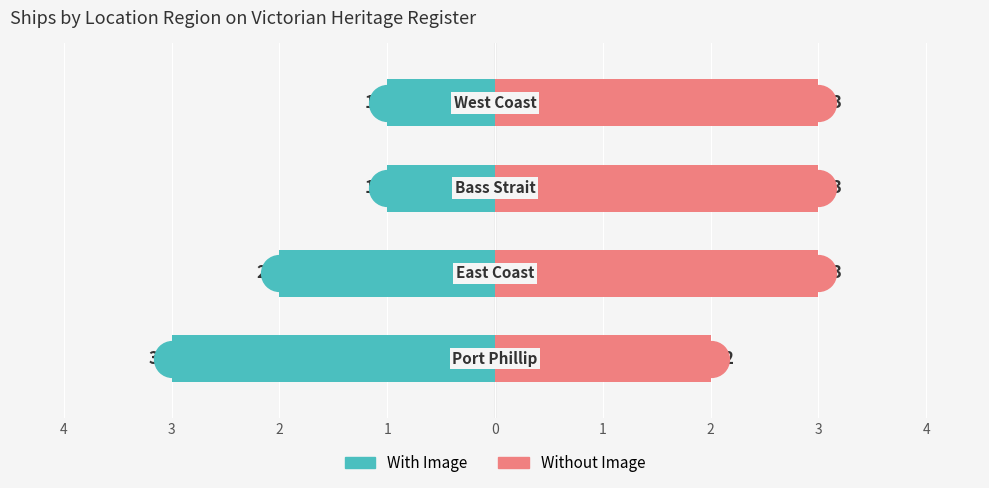

Which series reaches the maximum Y coordinate?

Without Image